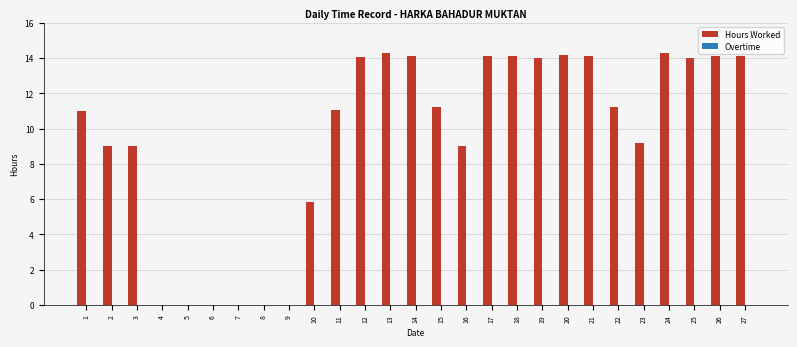

Between 24 and 3, which is larger?

24